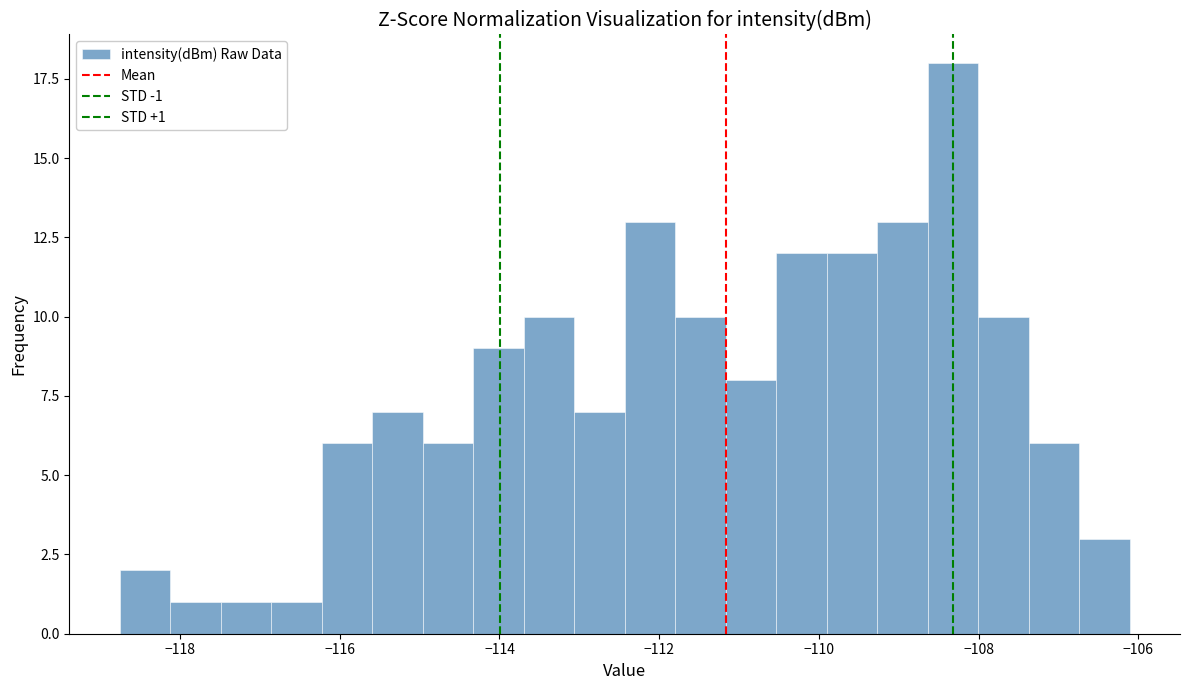

Around what value on the x-axis is the tallest bar? Give the approximate position of its centre, as read against the axis.

-108.4